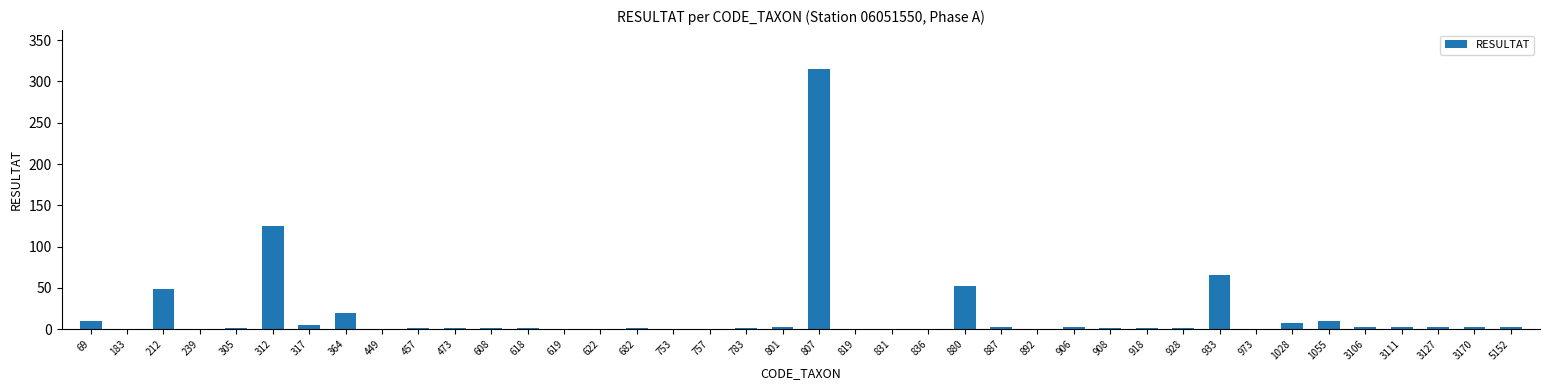

How many categories are shown in the chart?

40